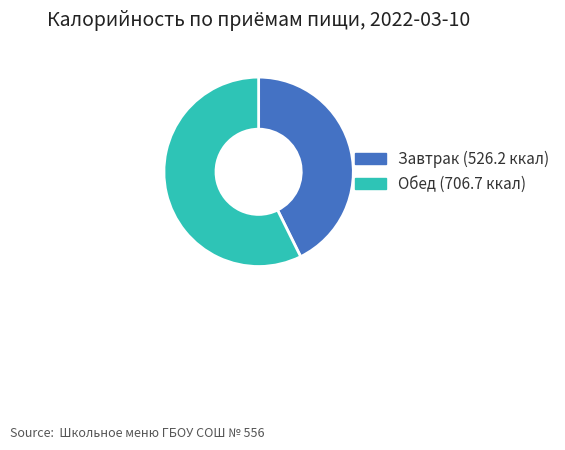

How many segments does this pie chart have?

2